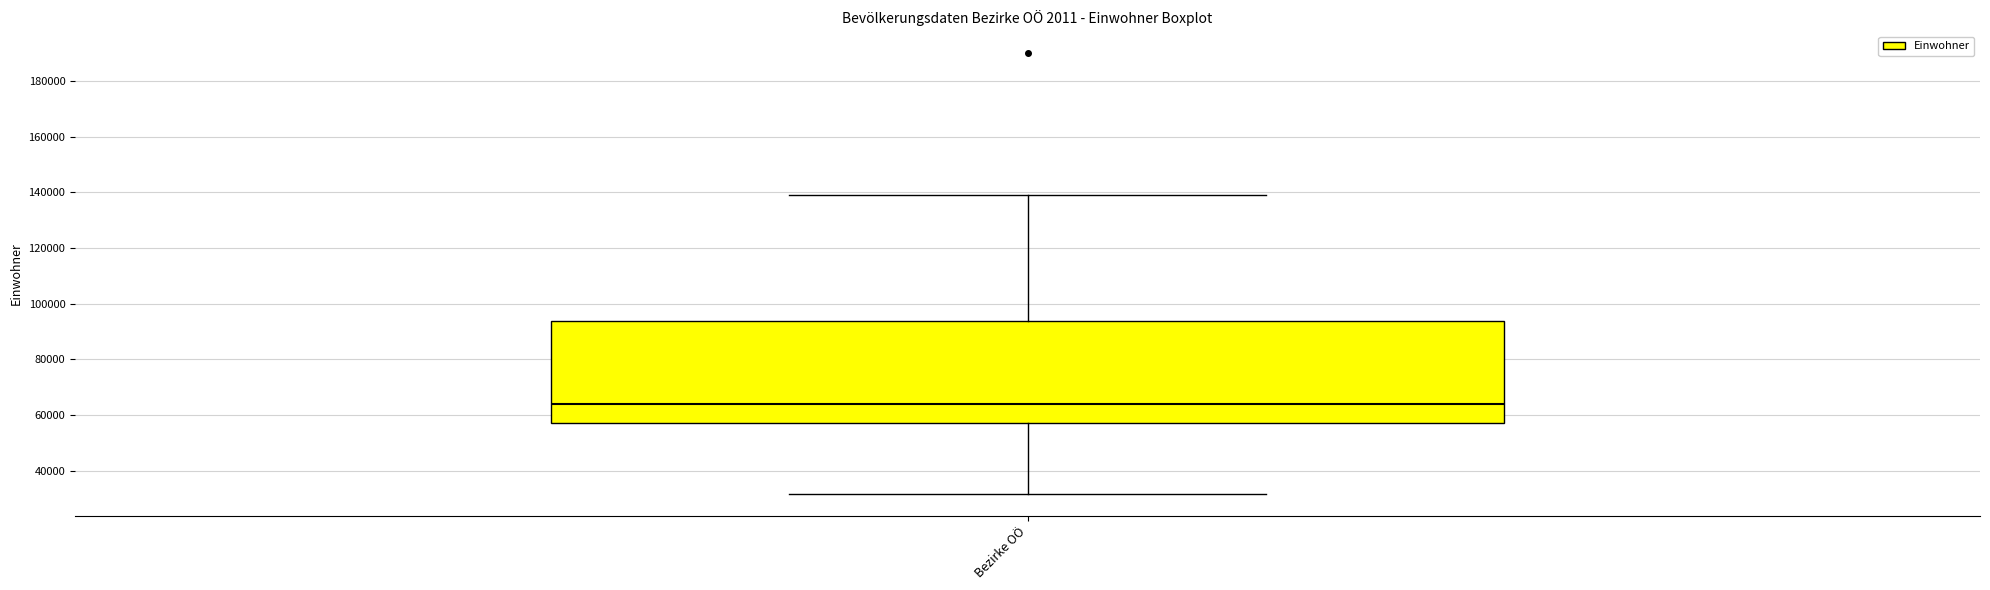

Where is the lower edge of the box for Bezirke OÖ on the y-axis? The values are not printed on the chart, so give them approximately, as read against the axis.

58000